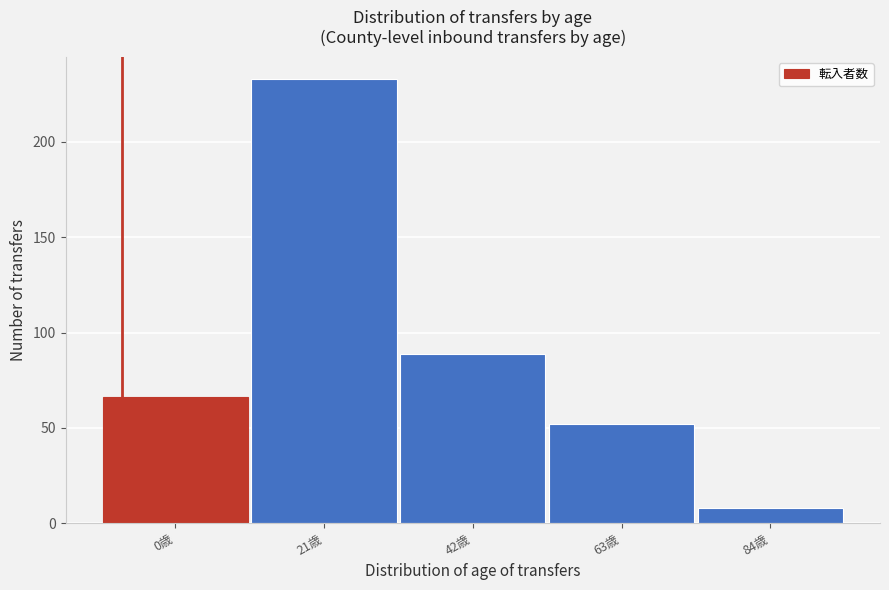

Reading left to right, what are all the values shown in this chart?

66	233	89	52	8